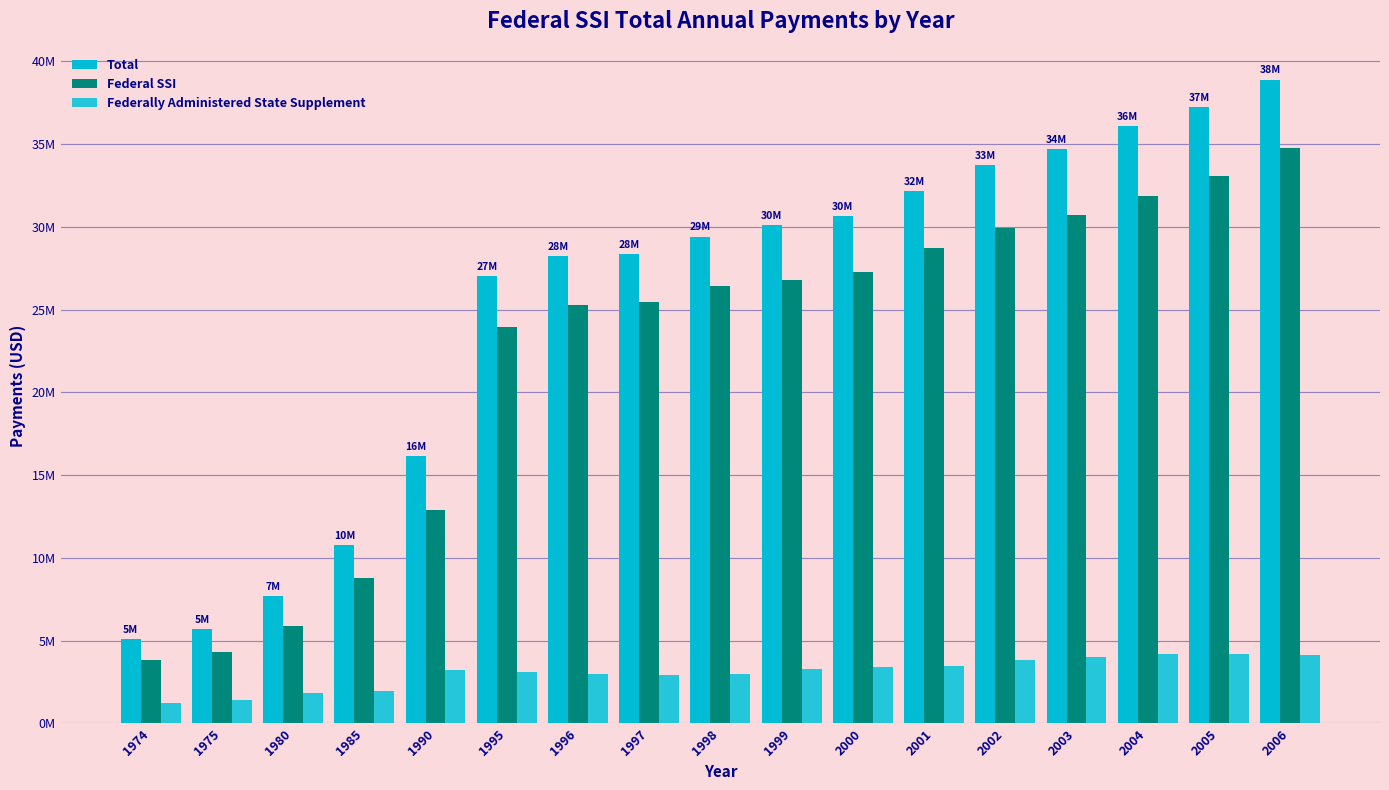

Does the chart contain stacked bars?

No